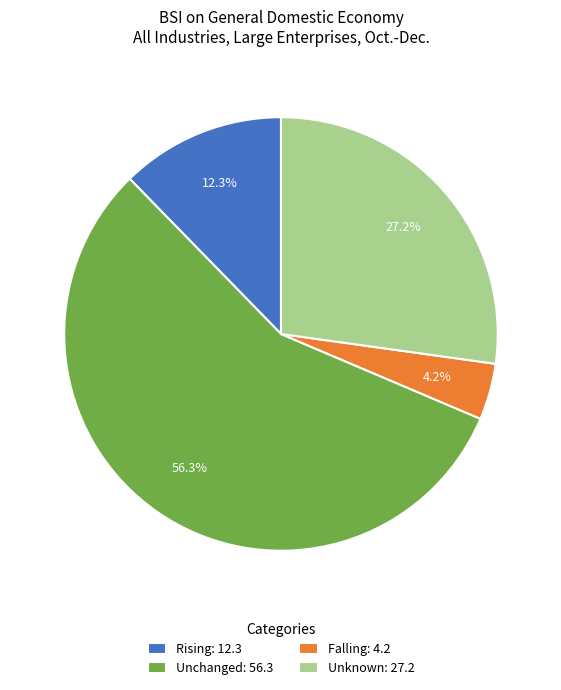

To the nearest percent, what is the average slice percentage?

25%